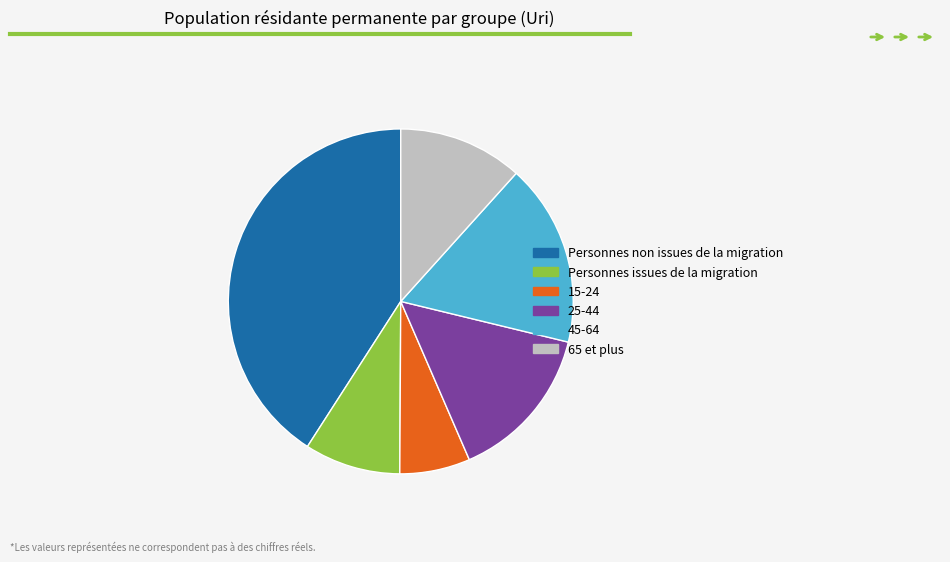

How many segments does this pie chart have?

6